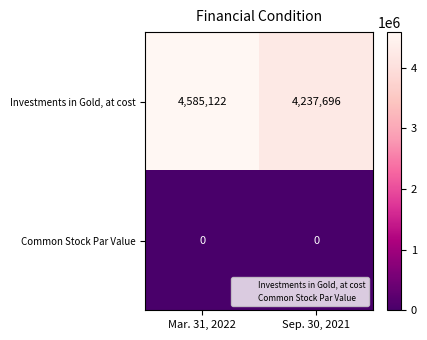

Reading left to right, transcribe all the data shown in this chart.

Investments in Gold, at cost: 4585122	4237696
Common Stock Par Value: 0	0